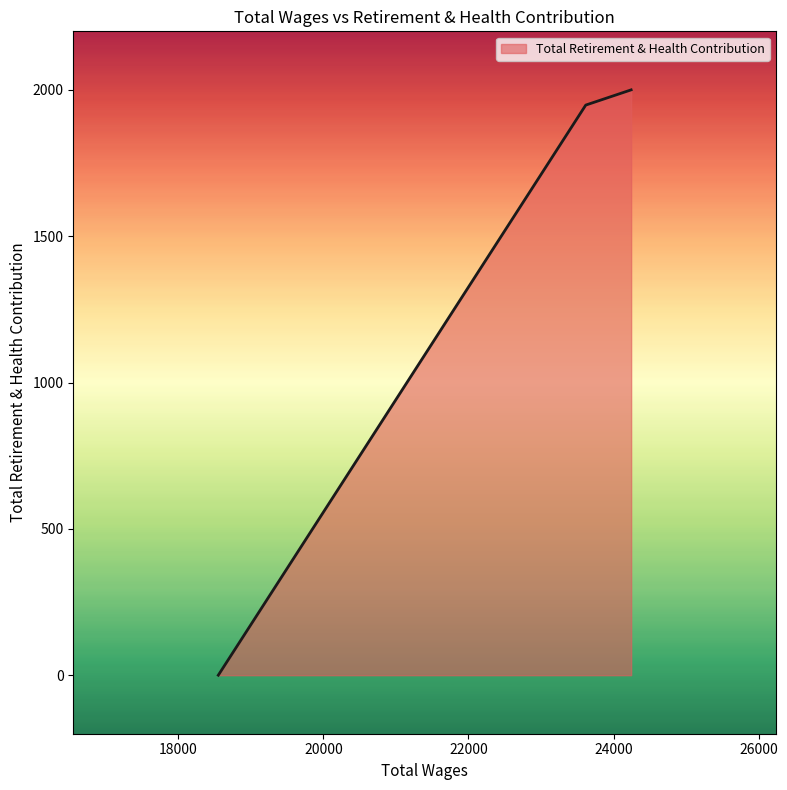

What is the sum of all values?

3948